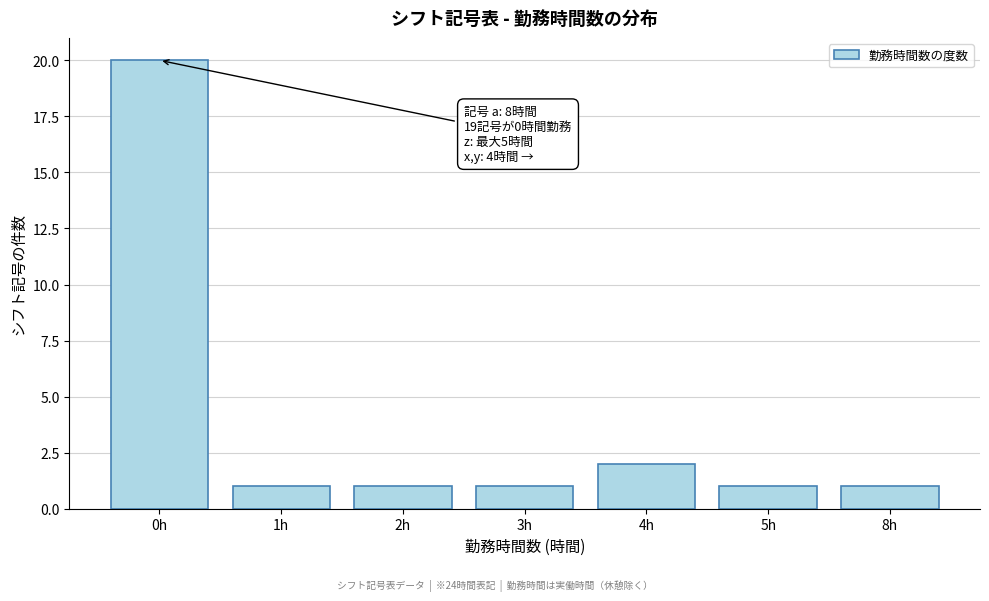

Reading right to left, transcribe all the data shown in this chart.

1	1	2	1	1	1	20